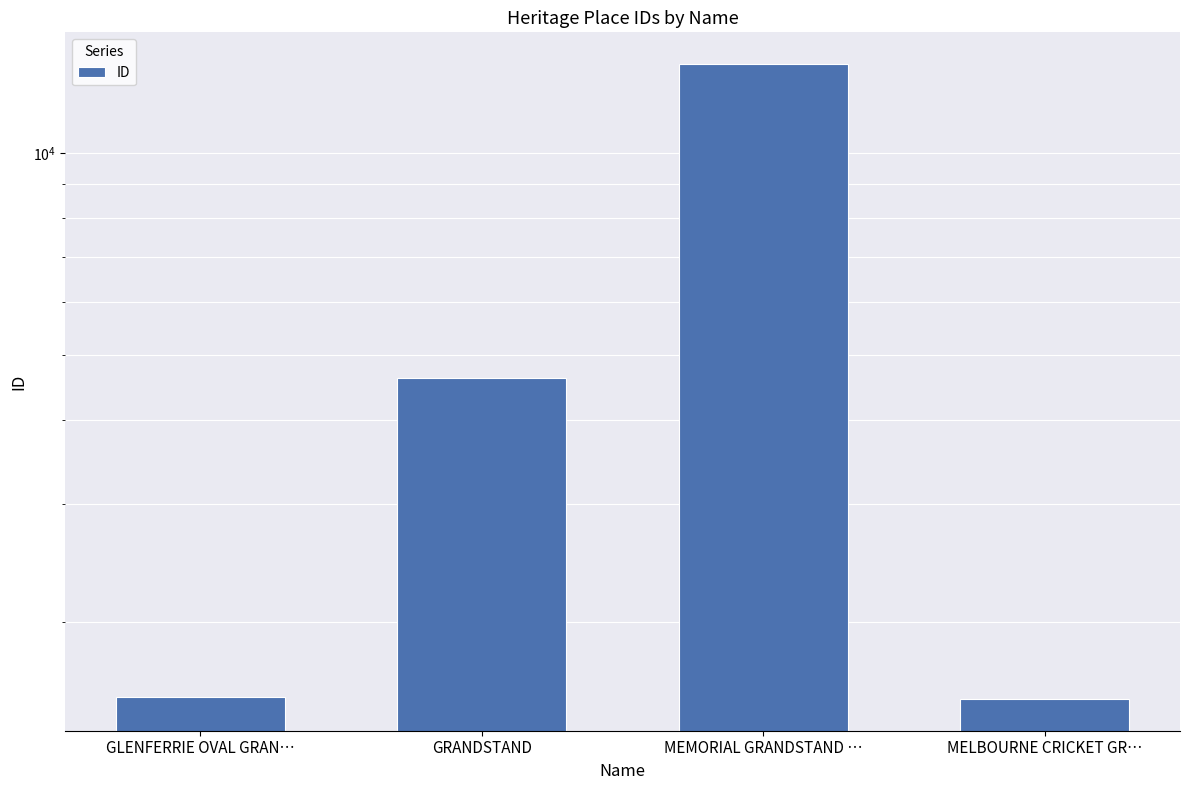

Reading left to right, what are all the values shown in this chart?

GLENFERRIE OVAL GRAN…=1550	GRANDSTAND=4621	MEMORIAL GRANDSTAND …=13554	MELBOURNE CRICKET GR…=1538